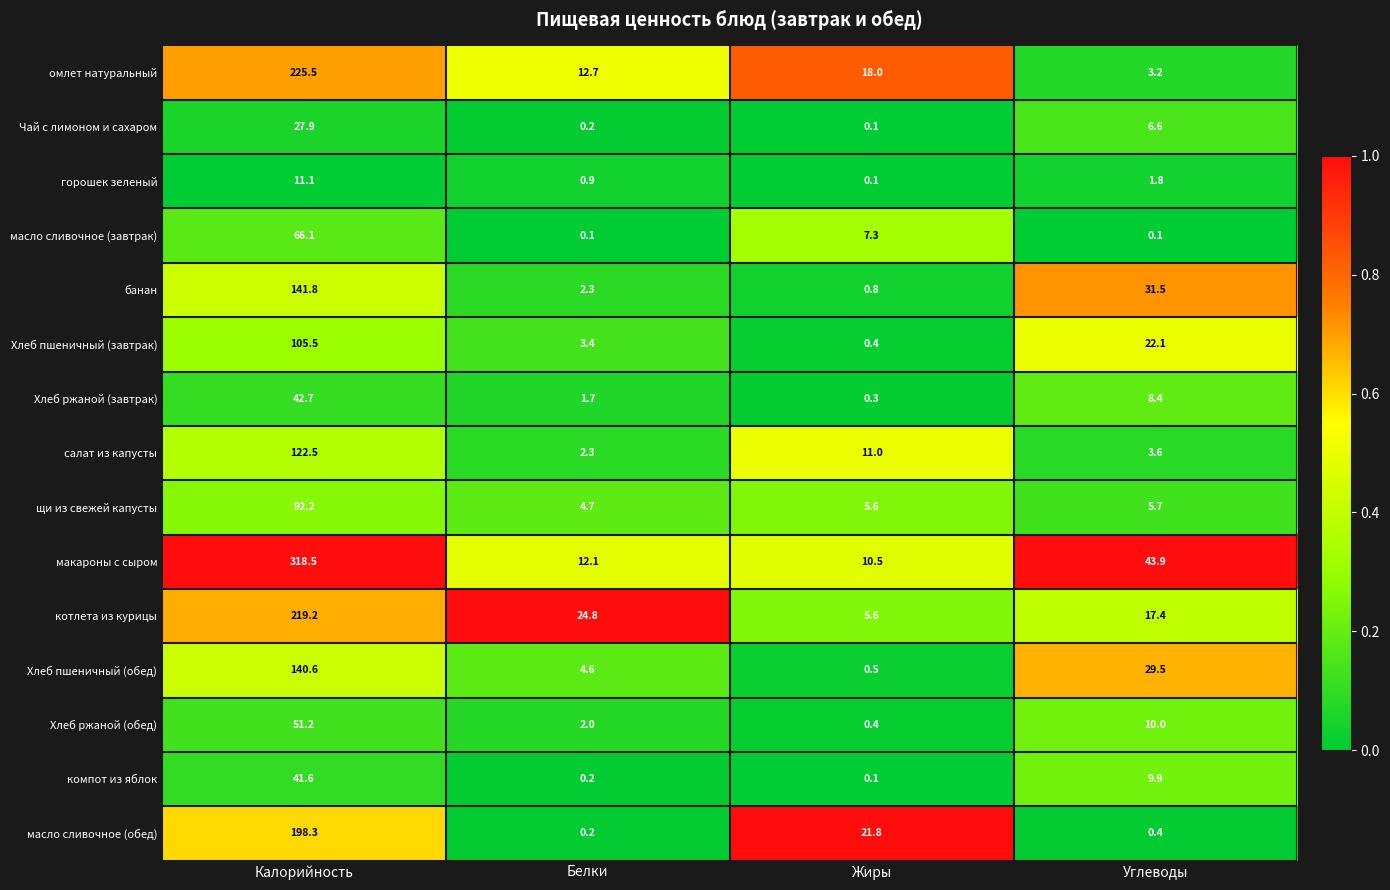

The масло сливочное (обед) series shows 107.0 at Калорийность. True or false?

False